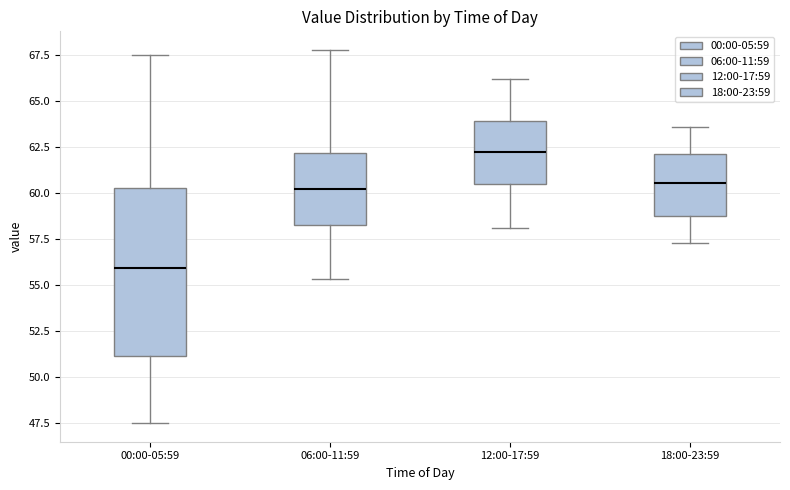

Which box has the lowest median line?

00:00-05:59